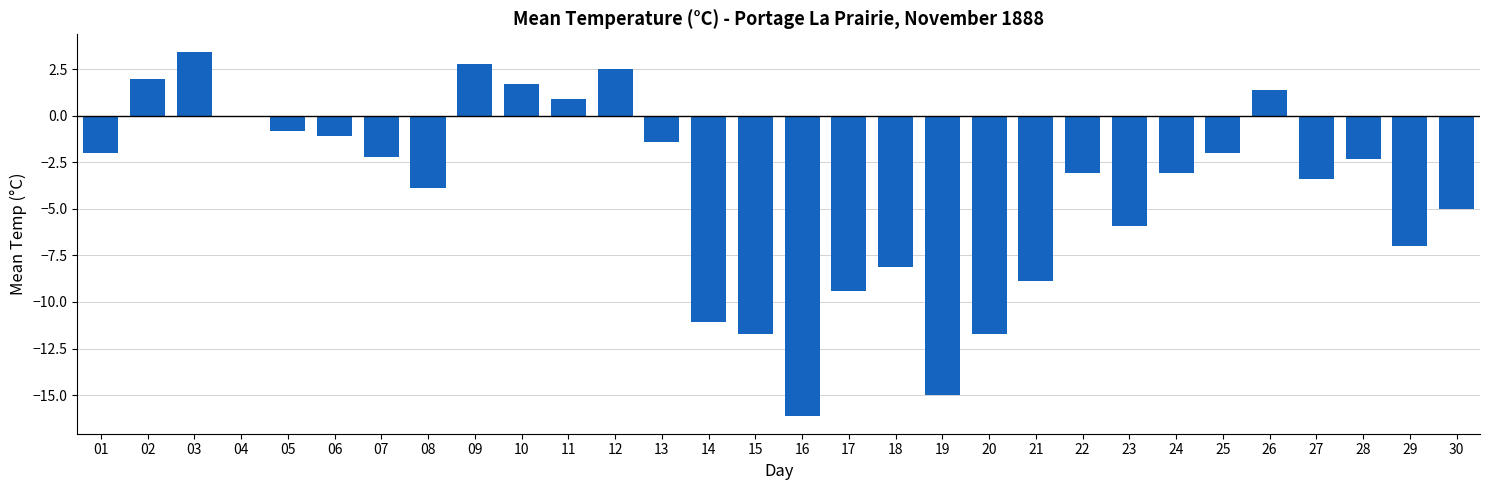

Reading right to left, what are all the values shown in this chart?

-5.0	-7.0	-2.3	-3.4	1.4	-2.0	-3.1	-5.9	-3.1	-8.9	-11.7	-15.0	-8.1	-9.4	-16.1	-11.7	-11.1	-1.4	2.5	0.9	1.7	2.8	-3.9	-2.2	-1.1	-0.8	0.0	3.4	2.0	-2.0